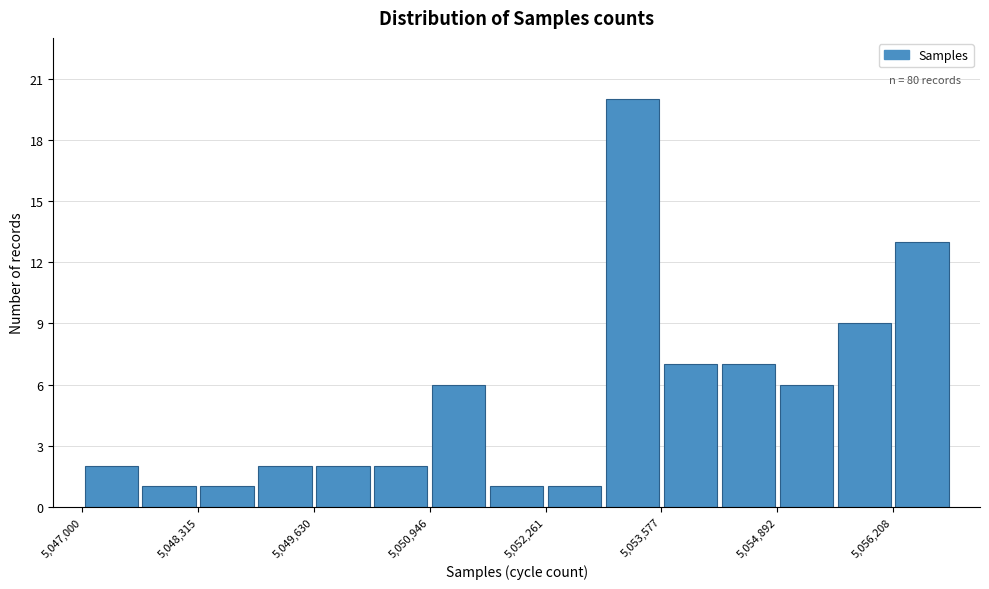

Read against the x-axis, roughly where is the centre of the tallest bar?

5053200